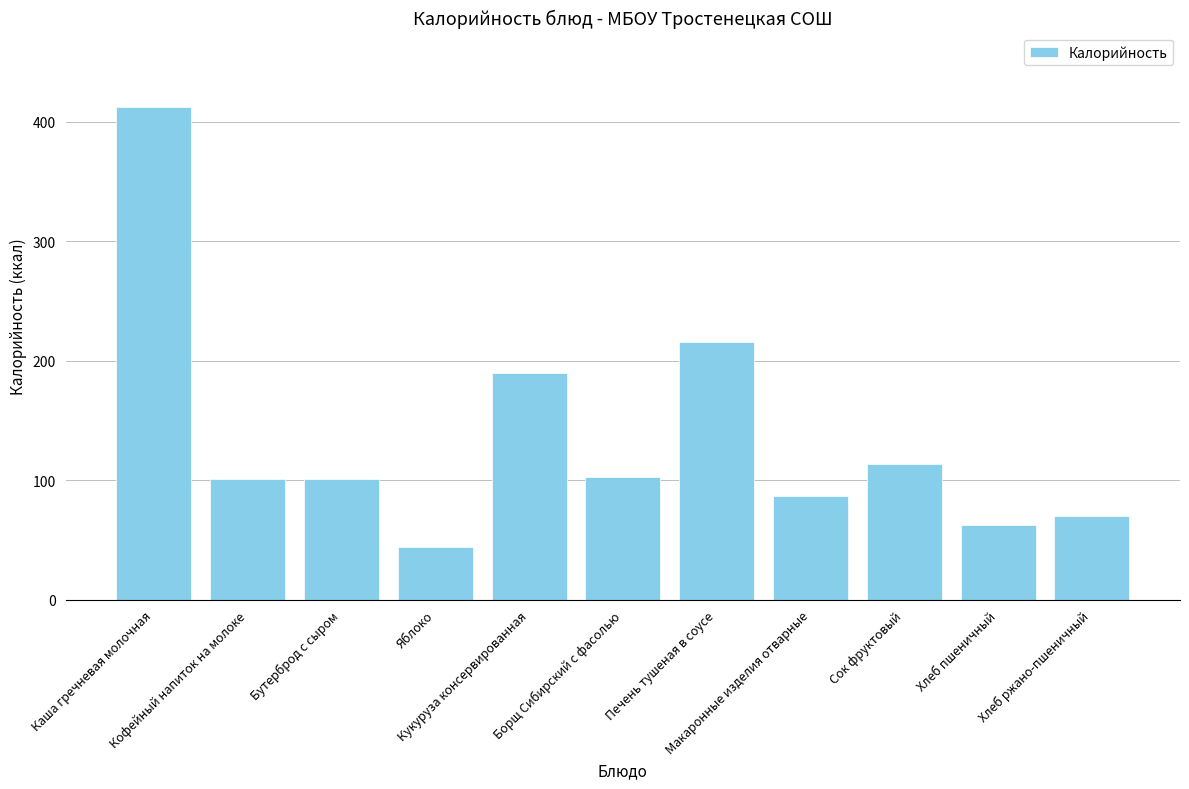

What is the label of the 2nd bar from the left?

Кофейный напиток на молоке